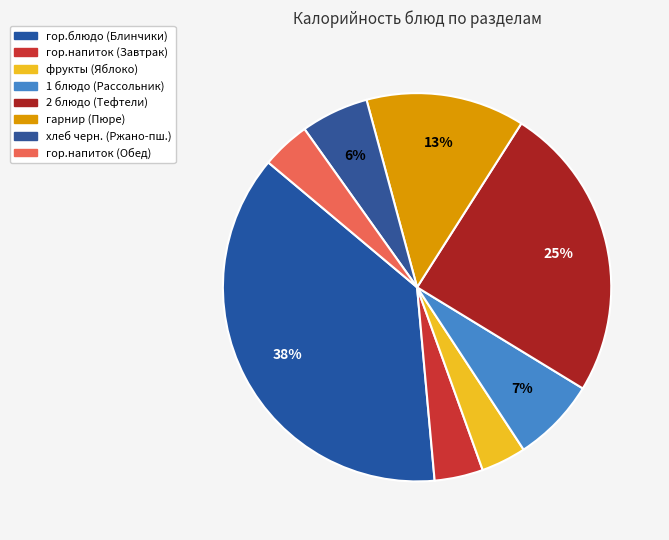

Does any single category account for the majority?

No